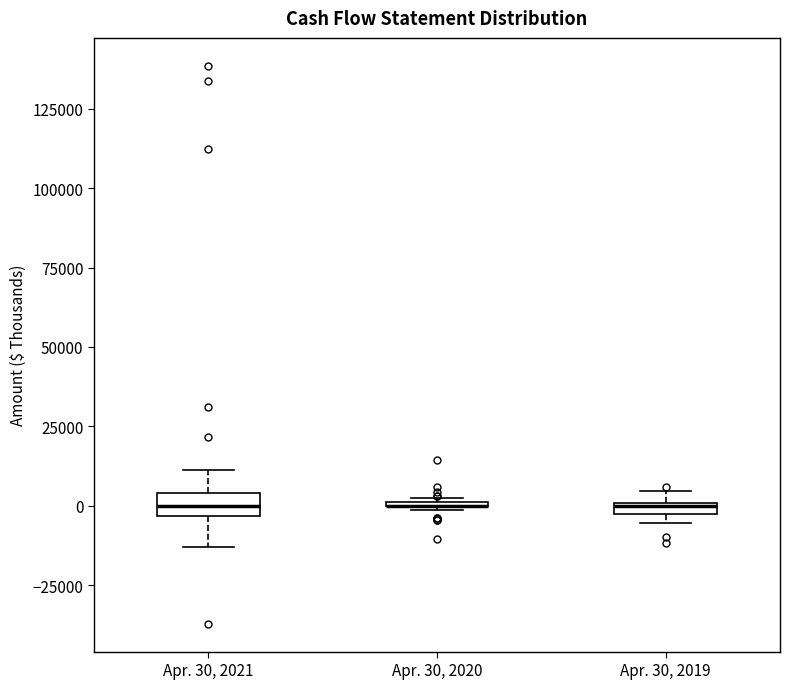

Where is the lower edge of the box for Apr. 30, 2019 on the y-axis? The values are not printed on the chart, so give them approximately, as read against the axis.

-5000